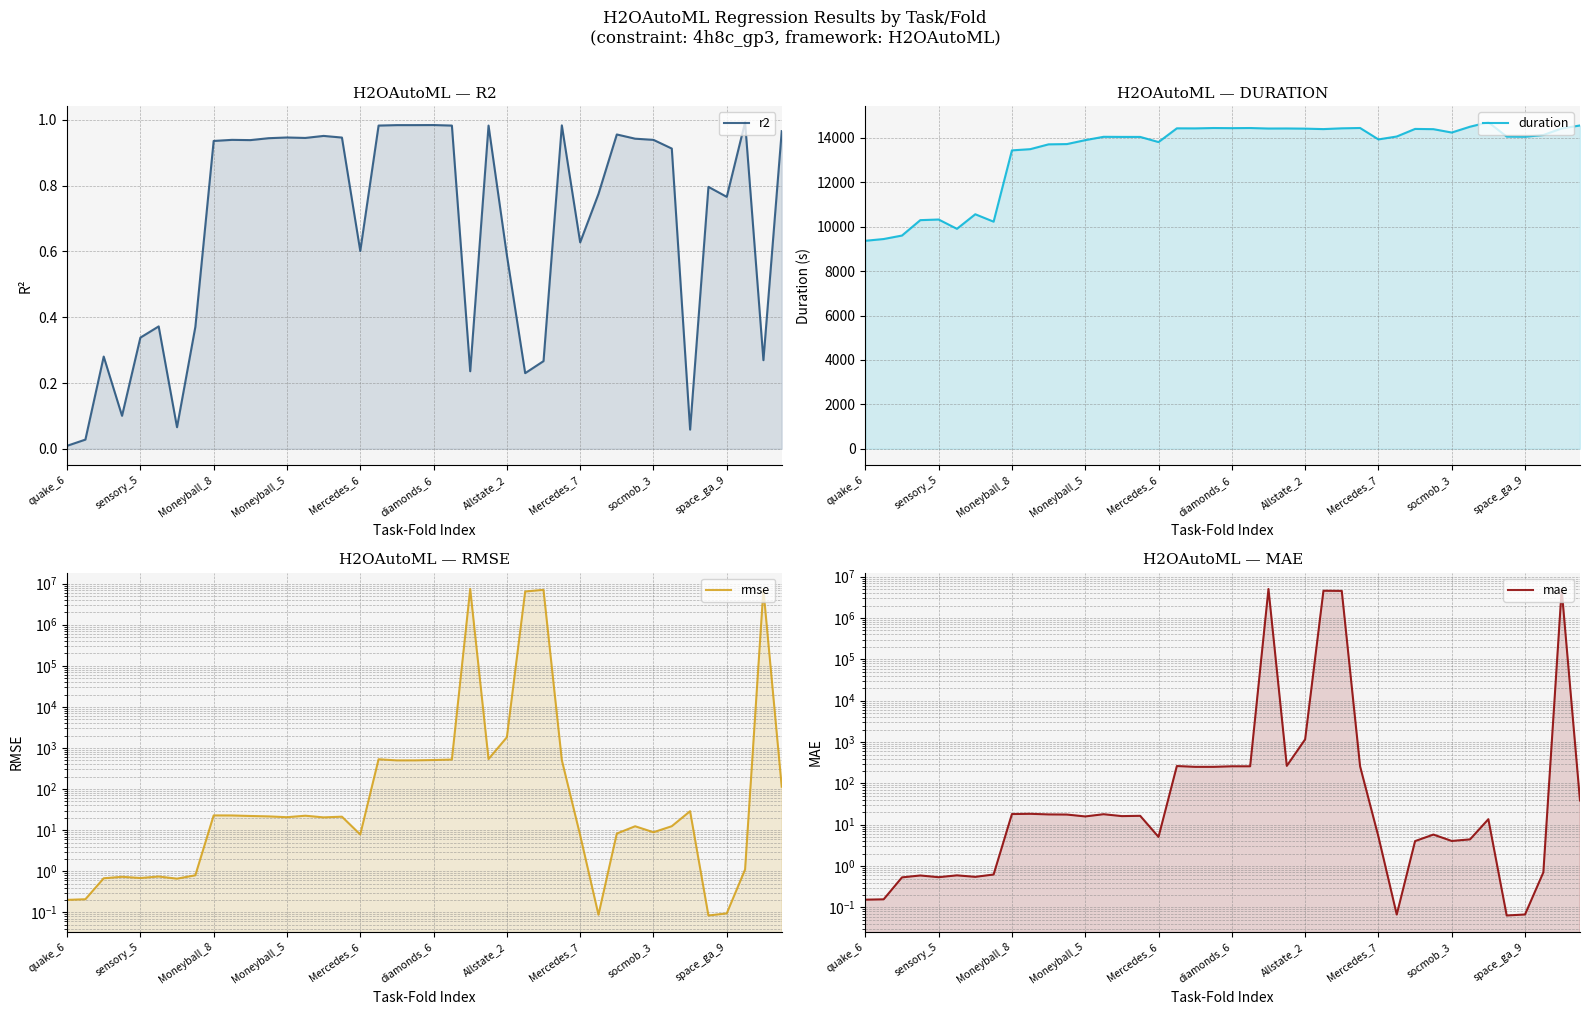

At which category does rmse reach its first local valley?

sensory_5